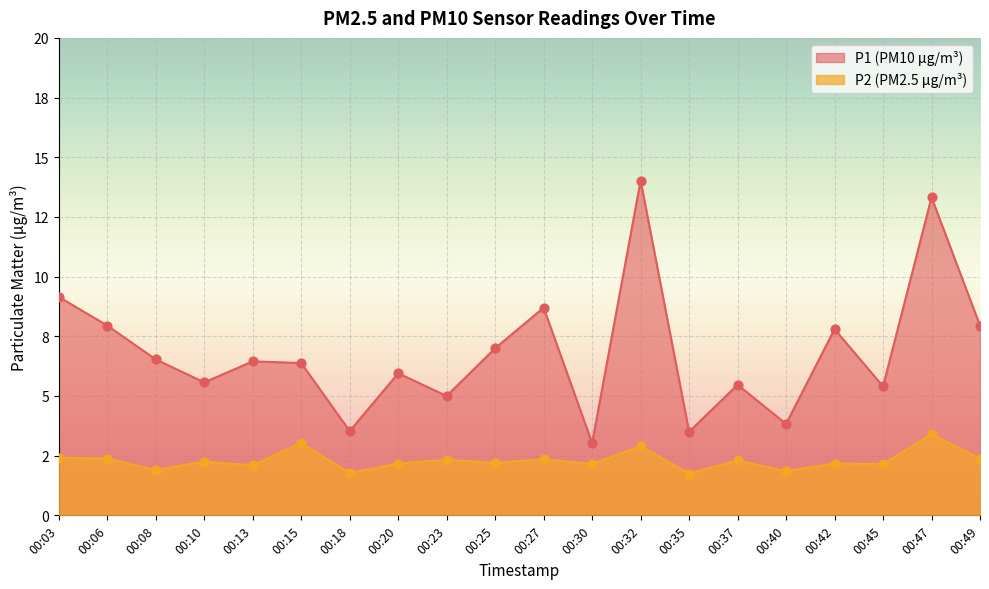

Is the value of P2 at 00:47 greater than the value of P1 at 00:03?

No